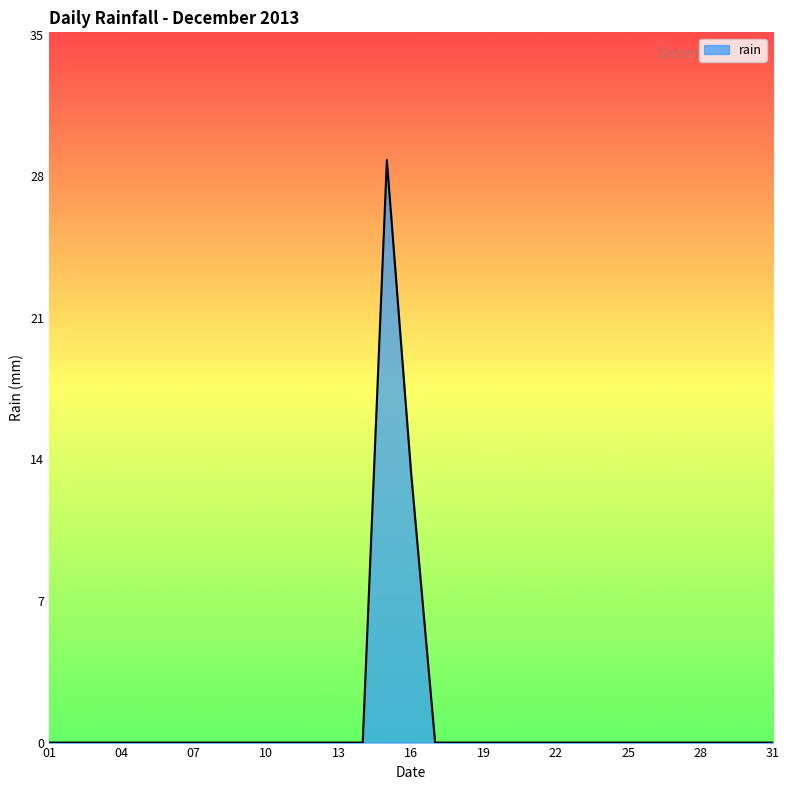

What is the difference between the maximum and minimum values?

28.8